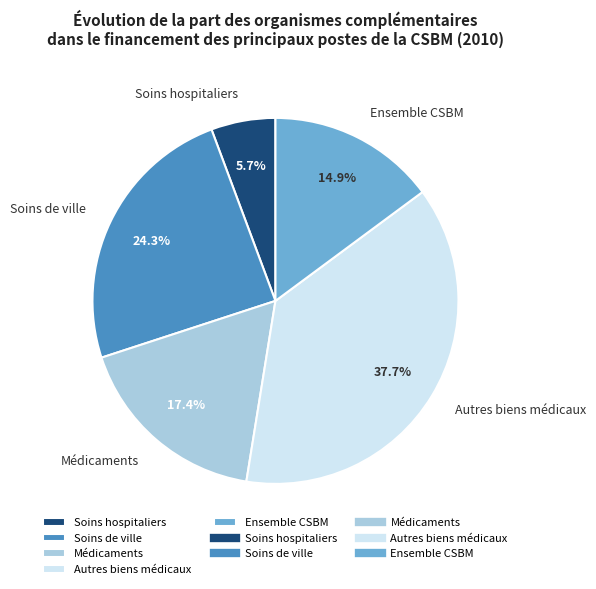

To the nearest percent, what is the difference between the Soins hospitaliers and Autres biens médicaux slice percentages?

32%